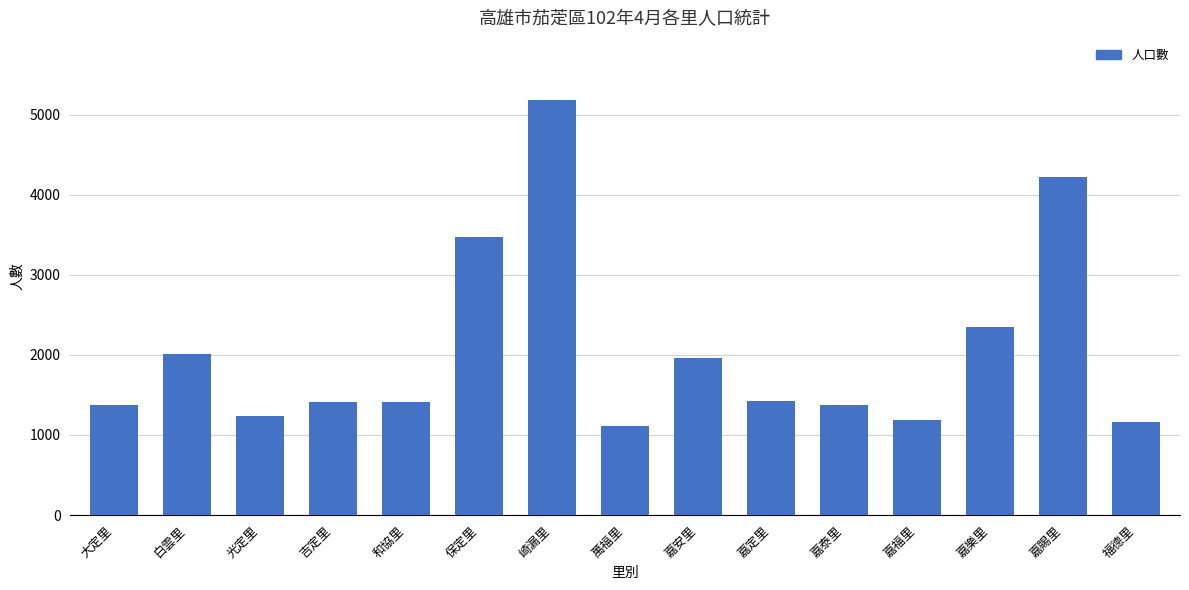

What is the average value?

2059